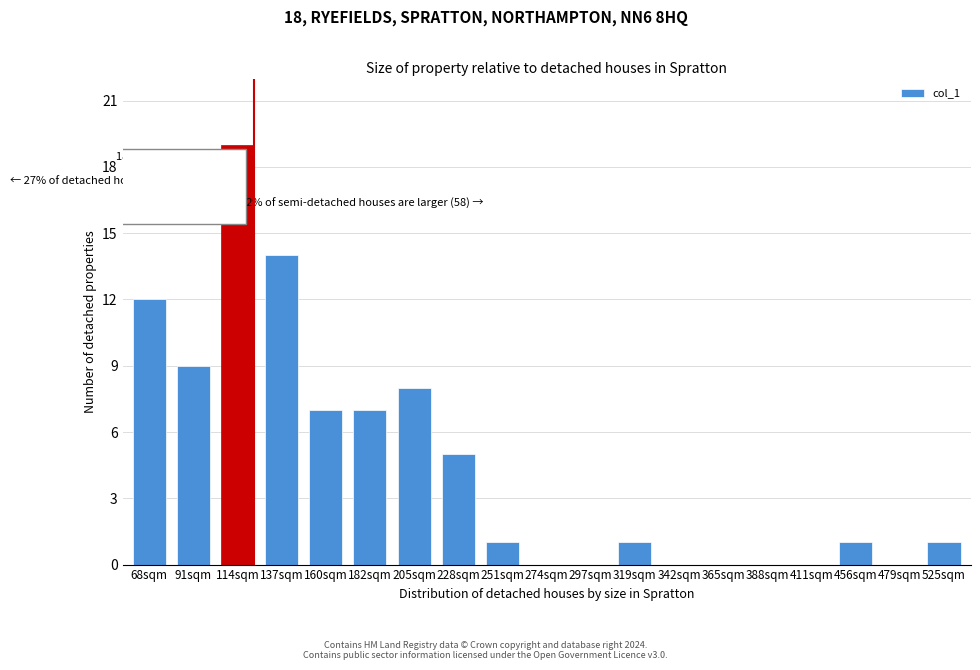

Reading left to right, transcribe all the data shown in this chart.

68sqm=12	91sqm=9	114sqm=19	137sqm=14	160sqm=7	182sqm=7	205sqm=8	228sqm=5	251sqm=1	274sqm=0	297sqm=0	319sqm=1	342sqm=0	365sqm=0	388sqm=0	411sqm=0	456sqm=1	479sqm=0	525sqm=1